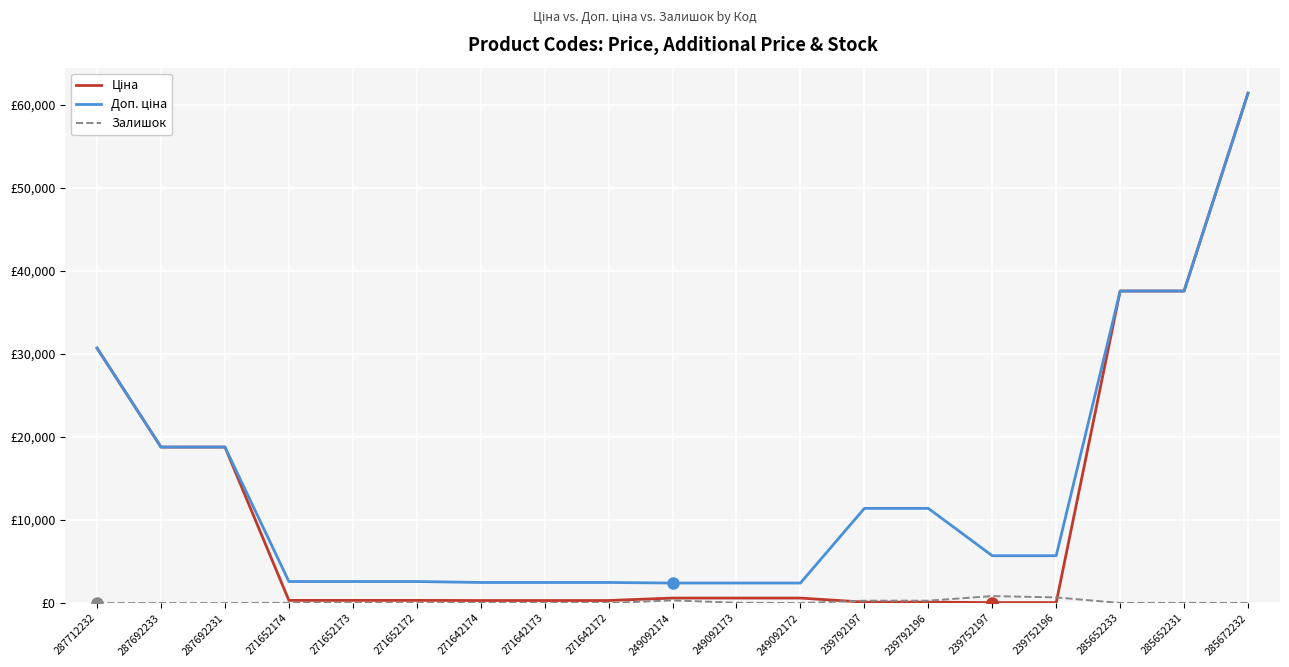

Is this an area chart (filled region under the line)?

No